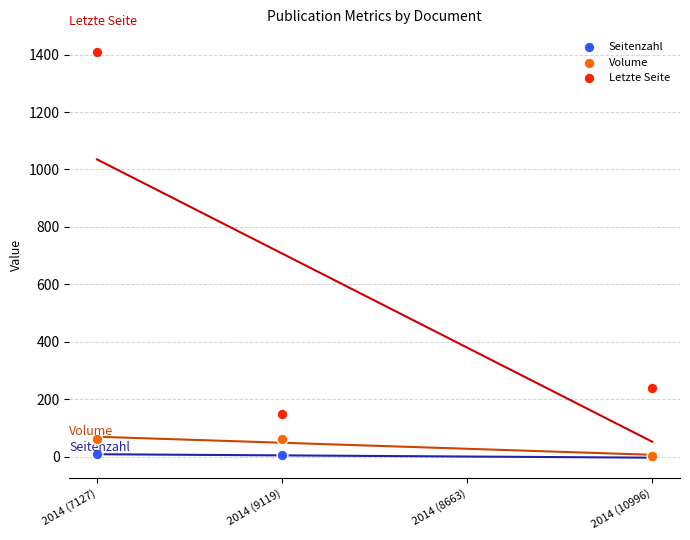

Which series has the widest spread of Y values?

Letzte Seite